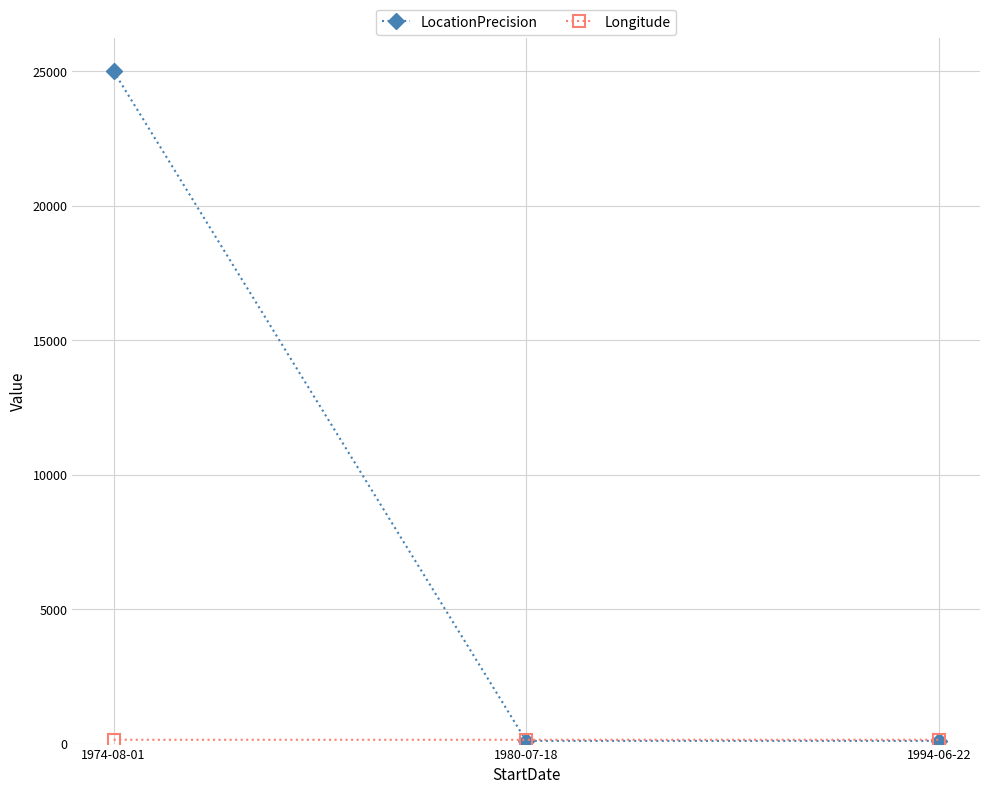

Which series changed the most between 1974-08-01 and 1994-06-22?

LocationPrecision